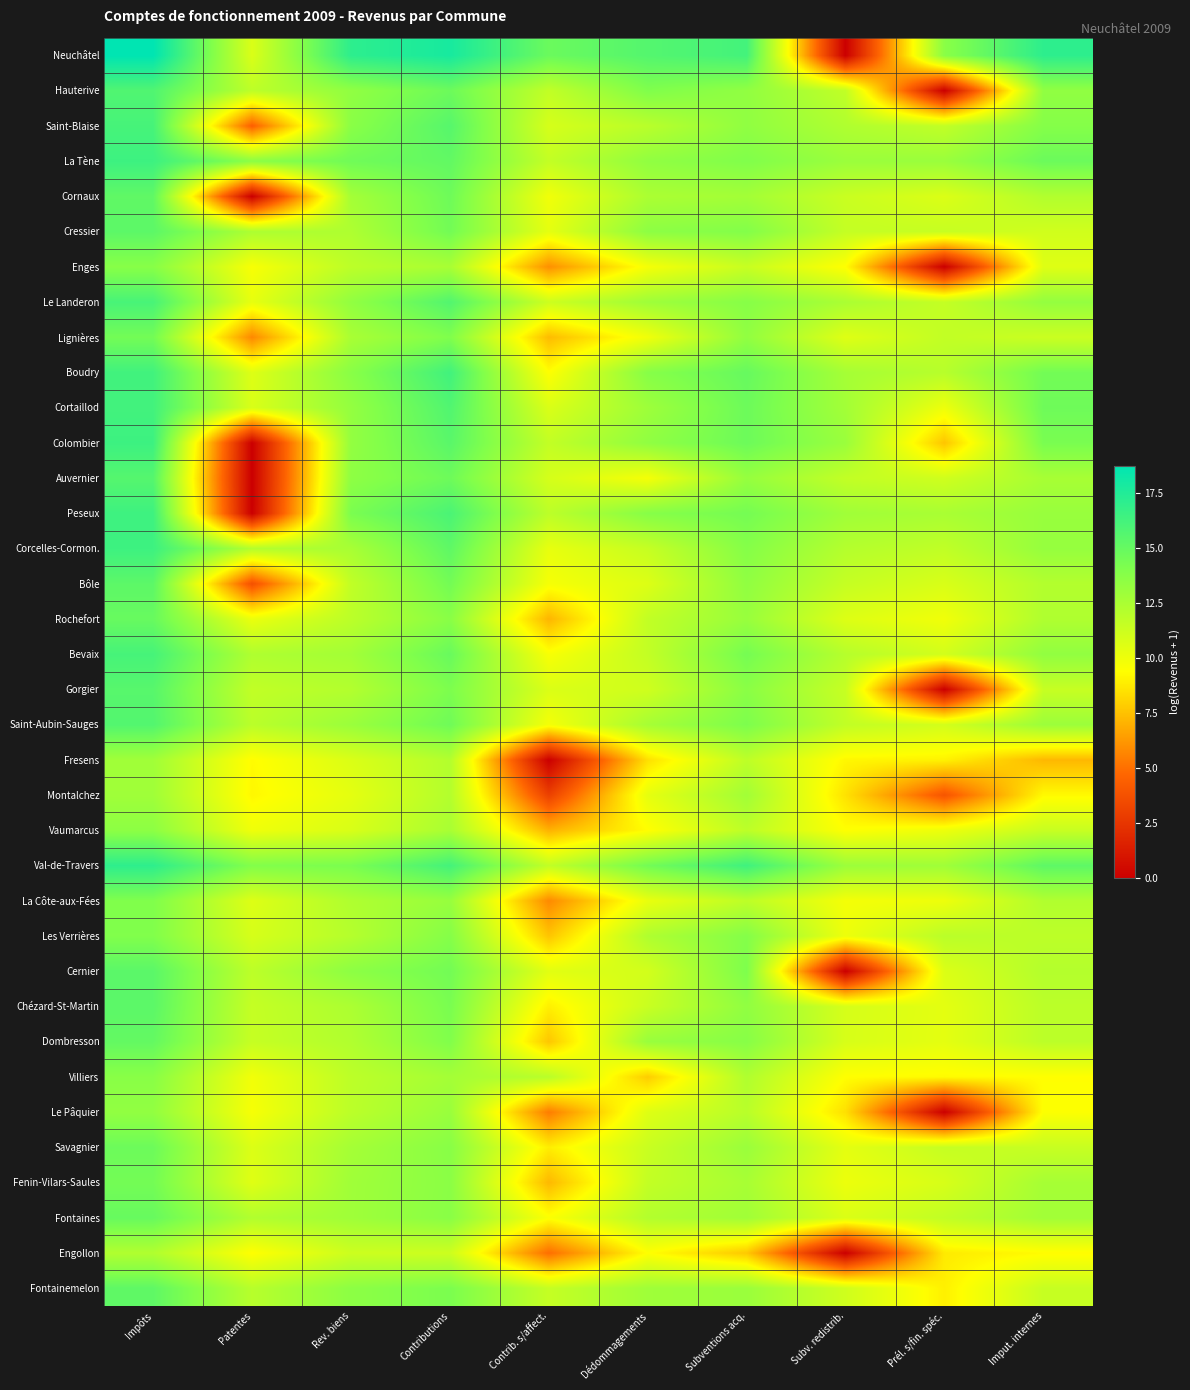

Reading right to left, what are all the values shown in this chart?

Neuchâtel: Imput. internes=17.0	Prél. s/fin. spéc.=13.7	Subv. redistrib.=0.0	Subventions acq.=16.2	Dédommagements=15.6	Contrib. s/affect.=14.8	Contributions=17.8	Rev. biens=17.0	Patentes=10.7	Impôts=18.7
Hauterive: Imput. internes=13.4	Prél. s/fin. spéc.=0.0	Subv. redistrib.=11.6	Subventions acq.=13.4	Dédommagements=14.0	Contrib. s/affect.=11.6	Contributions=14.7	Rev. biens=13.4	Patentes=11.8	Impôts=15.7
Saint-Blaise: Imput. internes=13.8	Prél. s/fin. spéc.=11.6	Subv. redistrib.=12.3	Subventions acq.=13.4	Dédommagements=11.9	Contrib. s/affect.=10.9	Contributions=15.5	Rev. biens=13.6	Patentes=4.4	Impôts=16.1
La Tène: Imput. internes=14.8	Prél. s/fin. spéc.=13.1	Subv. redistrib.=13.0	Subventions acq.=14.0	Dédommagements=13.4	Contrib. s/affect.=11.6	Contributions=15.1	Rev. biens=14.6	Patentes=13.6	Impôts=16.4
Cornaux: Imput. internes=12.2	Prél. s/fin. spéc.=10.7	Subv. redistrib.=11.3	Subventions acq.=12.7	Dédommagements=12.4	Contrib. s/affect.=9.9	Contributions=14.7	Rev. biens=12.7	Patentes=0.0	Impôts=15.2
Cressier: Imput. internes=11.1	Prél. s/fin. spéc.=11.4	Subv. redistrib.=11.5	Subventions acq.=13.9	Dédommagements=13.5	Contrib. s/affect.=10.3	Contributions=14.5	Rev. biens=12.3	Patentes=12.4	Impôts=15.3
Enges: Imput. internes=10.5	Prél. s/fin. spéc.=0.0	Subv. redistrib.=9.3	Subventions acq.=11.4	Dédommagements=9.7	Contrib. s/affect.=6.0	Contributions=12.5	Rev. biens=11.8	Patentes=9.6	Impôts=13.7
Le Landeron: Imput. internes=13.3	Prél. s/fin. spéc.=11.5	Subv. redistrib.=12.5	Subventions acq.=13.8	Dédommagements=12.9	Contrib. s/affect.=11.2	Contributions=15.7	Rev. biens=13.4	Patentes=10.2	Impôts=16.0
Lignières: Imput. internes=11.3	Prél. s/fin. spéc.=11.6	Subv. redistrib.=10.5	Subventions acq.=13.4	Dédommagements=9.9	Contrib. s/affect.=7.3	Contributions=14.0	Rev. biens=12.5	Patentes=5.7	Impôts=14.5
Boudry: Imput. internes=14.5	Prél. s/fin. spéc.=12.0	Subv. redistrib.=12.6	Subventions acq.=14.9	Dédommagements=13.8	Contrib. s/affect.=9.4	Contributions=16.3	Rev. biens=13.7	Patentes=10.6	Impôts=16.3
Cortaillod: Imput. internes=14.6	Prél. s/fin. spéc.=10.0	Subv. redistrib.=12.7	Subventions acq.=14.7	Dédommagements=12.9	Contrib. s/affect.=10.7	Contributions=15.7	Rev. biens=13.3	Patentes=10.8	Impôts=16.3
Colombier: Imput. internes=14.2	Prél. s/fin. spéc.=7.6	Subv. redistrib.=13.0	Subventions acq.=14.7	Dédommagements=13.4	Contrib. s/affect.=11.6	Contributions=15.4	Rev. biens=13.3	Patentes=0.0	Impôts=16.5
Auvernier: Imput. internes=12.6	Prél. s/fin. spéc.=11.1	Subv. redistrib.=11.6	Subventions acq.=13.2	Dédommagements=9.7	Contrib. s/affect.=10.9	Contributions=14.7	Rev. biens=13.5	Patentes=0.0	Impôts=15.6
Peseux: Imput. internes=13.1	Prél. s/fin. spéc.=12.5	Subv. redistrib.=12.8	Subventions acq.=14.4	Dédommagements=13.8	Contrib. s/affect.=11.8	Contributions=16.0	Rev. biens=14.2	Patentes=0.0	Impôts=16.4
Corcelles-Cormon.: Imput. internes=13.2	Prél. s/fin. spéc.=11.7	Subv. redistrib.=12.1	Subventions acq.=13.8	Dédommagements=11.5	Contrib. s/affect.=10.2	Contributions=15.2	Rev. biens=12.5	Patentes=12.1	Impôts=16.4
Bôle: Imput. internes=12.1	Prél. s/fin. spéc.=10.8	Subv. redistrib.=11.5	Subventions acq.=13.4	Dédommagements=10.6	Contrib. s/affect.=9.7	Contributions=14.5	Rev. biens=11.6	Patentes=3.7	Impôts=15.3
Rochefort: Imput. internes=12.3	Prél. s/fin. spéc.=9.9	Subv. redistrib.=10.6	Subventions acq.=13.1	Dédommagements=11.6	Contrib. s/affect.=7.1	Contributions=13.7	Rev. biens=11.8	Patentes=10.1	Impôts=14.9
Bevaix: Imput. internes=13.4	Prél. s/fin. spéc.=11.0	Subv. redistrib.=12.0	Subventions acq.=14.4	Dédommagements=11.6	Contrib. s/affect.=9.6	Contributions=14.9	Rev. biens=12.7	Patentes=12.3	Impôts=16.1
Gorgier: Imput. internes=11.4	Prél. s/fin. spéc.=0.0	Subv. redistrib.=11.4	Subventions acq.=13.6	Dédommagements=11.1	Contrib. s/affect.=10.7	Contributions=14.1	Rev. biens=12.2	Patentes=11.6	Impôts=15.5
Saint-Aubin-Sauges: Imput. internes=13.0	Prél. s/fin. spéc.=11.0	Subv. redistrib.=11.6	Subventions acq.=14.1	Dédommagements=12.6	Contrib. s/affect.=9.7	Contributions=14.6	Rev. biens=13.0	Patentes=11.9	Impôts=15.7
Fresens: Imput. internes=7.2	Prél. s/fin. spéc.=9.0	Subv. redistrib.=9.1	Subventions acq.=11.8	Dédommagements=8.4	Contrib. s/affect.=0.0	Contributions=12.1	Rev. biens=10.7	Patentes=9.3	Impôts=12.8
Montalchez: Imput. internes=9.2	Prél. s/fin. spéc.=3.9	Subv. redistrib.=8.5	Subventions acq.=12.8	Dédommagements=10.3	Contrib. s/affect.=3.0	Contributions=12.1	Rev. biens=10.3	Patentes=9.1	Impôts=12.8
Vaumarcus: Imput. internes=11.4	Prél. s/fin. spéc.=10.0	Subv. redistrib.=9.4	Subventions acq.=11.8	Dédommagements=9.3	Contrib. s/affect.=7.0	Contributions=12.5	Rev. biens=10.8	Patentes=9.9	Impôts=13.5
Val-de-Travers: Imput. internes=15.3	Prél. s/fin. spéc.=12.8	Subv. redistrib.=13.0	Subventions acq.=16.4	Dédommagements=14.5	Contrib. s/affect.=11.6	Contributions=16.2	Rev. biens=14.2	Patentes=13.9	Impôts=17.0
La Côte-aux-Fées: Imput. internes=12.2	Prél. s/fin. spéc.=10.0	Subv. redistrib.=9.7	Subventions acq.=11.8	Dédommagements=10.2	Contrib. s/affect.=5.8	Contributions=13.2	Rev. biens=12.3	Patentes=10.6	Impôts=14.0
Les Verrières: Imput. internes=11.8	Prél. s/fin. spéc.=11.9	Subv. redistrib.=10.0	Subventions acq.=13.9	Dédommagements=12.3	Contrib. s/affect.=7.6	Contributions=13.8	Rev. biens=12.1	Patentes=10.9	Impôts=14.0
Cernier: Imput. internes=12.1	Prél. s/fin. spéc.=10.7	Subv. redistrib.=0.0	Subventions acq.=14.1	Dédommagements=11.0	Contrib. s/affect.=10.4	Contributions=14.5	Rev. biens=13.5	Patentes=11.8	Impôts=15.4
Chézard-St-Martin: Imput. internes=11.8	Prél. s/fin. spéc.=10.3	Subv. redistrib.=10.9	Subventions acq.=13.4	Dédommagements=11.3	Contrib. s/affect.=8.9	Contributions=14.2	Rev. biens=12.4	Patentes=11.5	Impôts=15.3
Dombresson: Imput. internes=11.8	Prél. s/fin. spéc.=10.3	Subv. redistrib.=10.8	Subventions acq.=13.7	Dédommagements=13.1	Contrib. s/affect.=7.6	Contributions=14.0	Rev. biens=12.2	Patentes=11.5	Impôts=15.0
Villiers: Imput. internes=9.4	Prél. s/fin. spéc.=9.2	Subv. redistrib.=9.4	Subventions acq.=12.3	Dédommagements=7.8	Contrib. s/affect.=11.9	Contributions=12.7	Rev. biens=11.8	Patentes=9.8	Impôts=13.7
Le Pâquier: Imput. internes=9.4	Prél. s/fin. spéc.=0.0	Subv. redistrib.=8.4	Subventions acq.=11.9	Dédommagements=10.6	Contrib. s/affect.=5.4	Contributions=13.1	Rev. biens=11.8	Patentes=9.7	Impôts=13.3
Savagnier: Imput. internes=11.4	Prél. s/fin. spéc.=11.5	Subv. redistrib.=10.3	Subventions acq.=13.1	Dédommagements=11.3	Contrib. s/affect.=8.8	Contributions=13.7	Rev. biens=12.7	Patentes=10.6	Impôts=14.7
Fenin-Vilars-Saules: Imput. internes=12.6	Prél. s/fin. spéc.=10.8	Subv. redistrib.=10.0	Subventions acq.=12.6	Dédommagements=11.6	Contrib. s/affect.=7.2	Contributions=13.6	Rev. biens=12.8	Patentes=10.5	Impôts=14.5
Fontaines: Imput. internes=12.8	Prél. s/fin. spéc.=11.6	Subv. redistrib.=10.7	Subventions acq.=12.8	Dédommagements=12.1	Contrib. s/affect.=9.5	Contributions=13.7	Rev. biens=12.9	Patentes=12.2	Impôts=14.9
Engollon: Imput. internes=9.3	Prél. s/fin. spéc.=8.8	Subv. redistrib.=0.0	Subventions acq.=7.7	Dédommagements=9.4	Contrib. s/affect.=4.9	Contributions=11.2	Rev. biens=11.2	Patentes=9.3	Impôts=12.2
Fontainemelon: Imput. internes=11.4	Prél. s/fin. spéc.=8.9	Subv. redistrib.=11.1	Subventions acq.=13.0	Dédommagements=12.9	Contrib. s/affect.=11.5	Contributions=14.2	Rev. biens=13.5	Patentes=12.0	Impôts=15.2